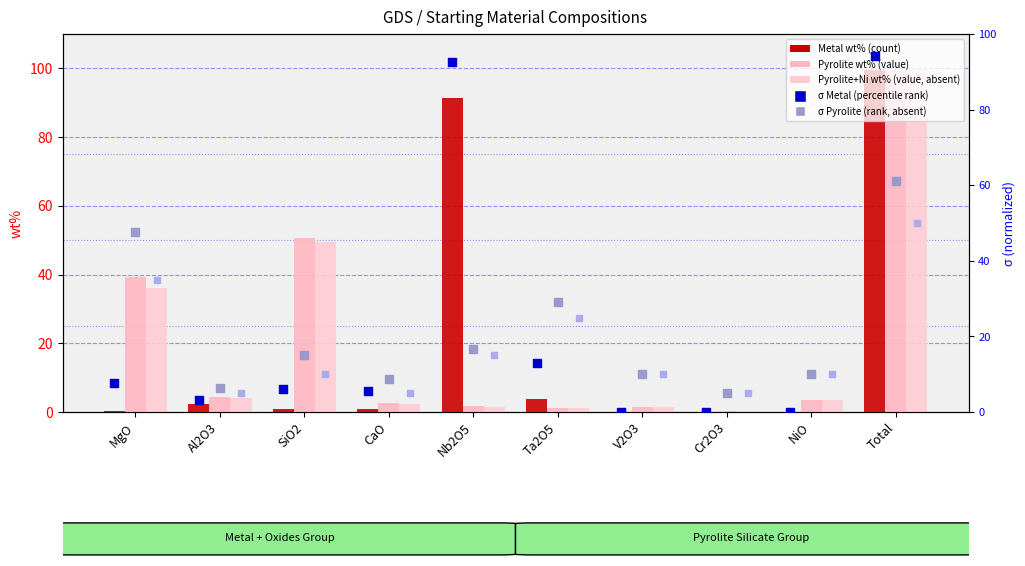

Which series has the largest total across all categories?

σ Metal